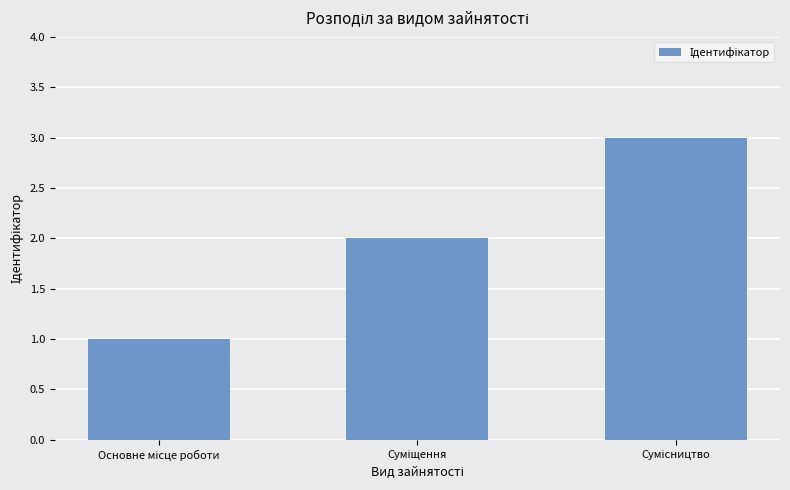

What is the sum of all values?

6